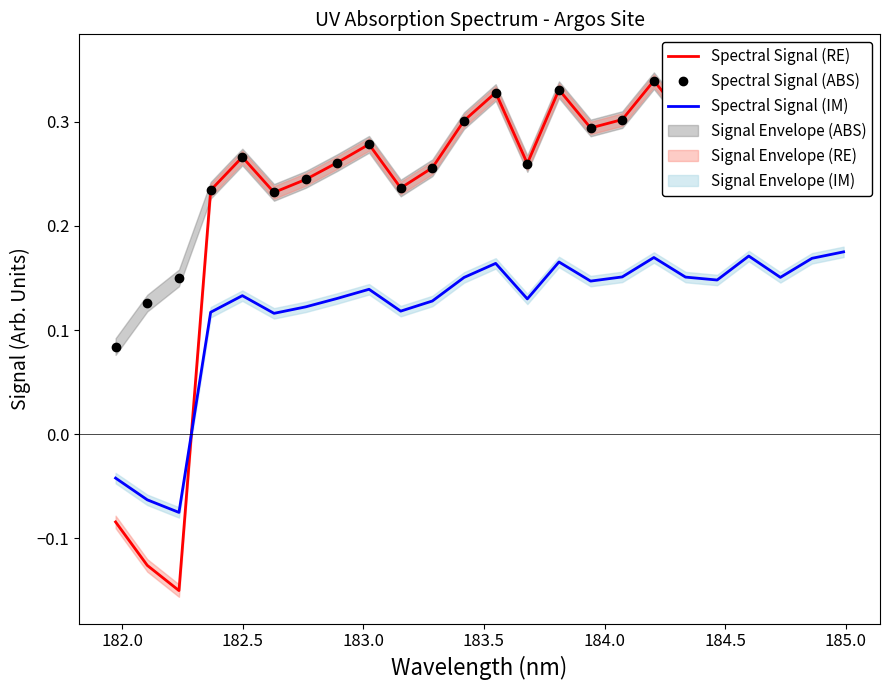

The Spectral Signal (IM) series shows 0.1 at 14. True or false?

False